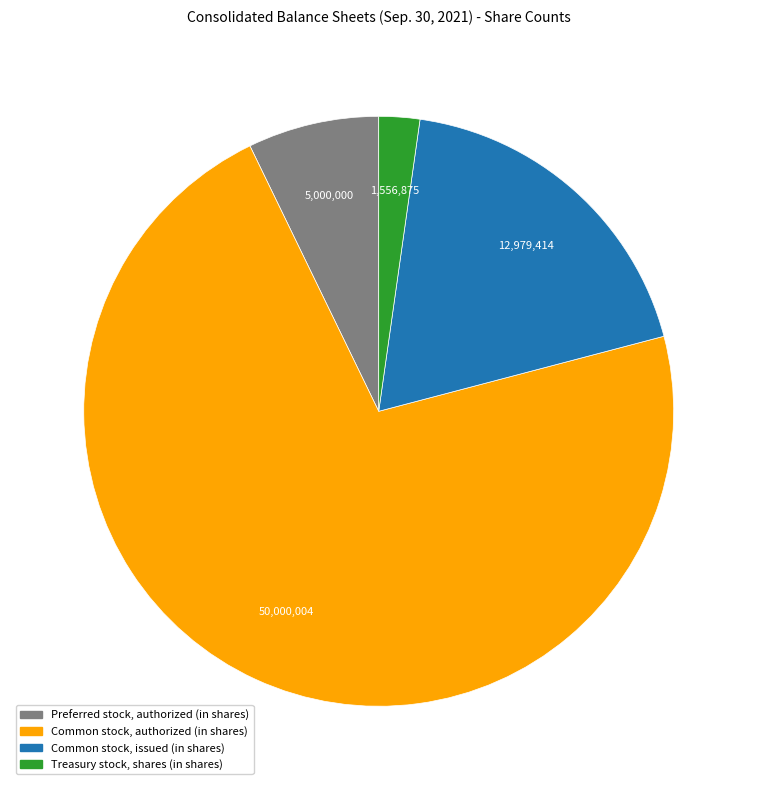

Is there any slice that represents more than half of the pie?

Yes